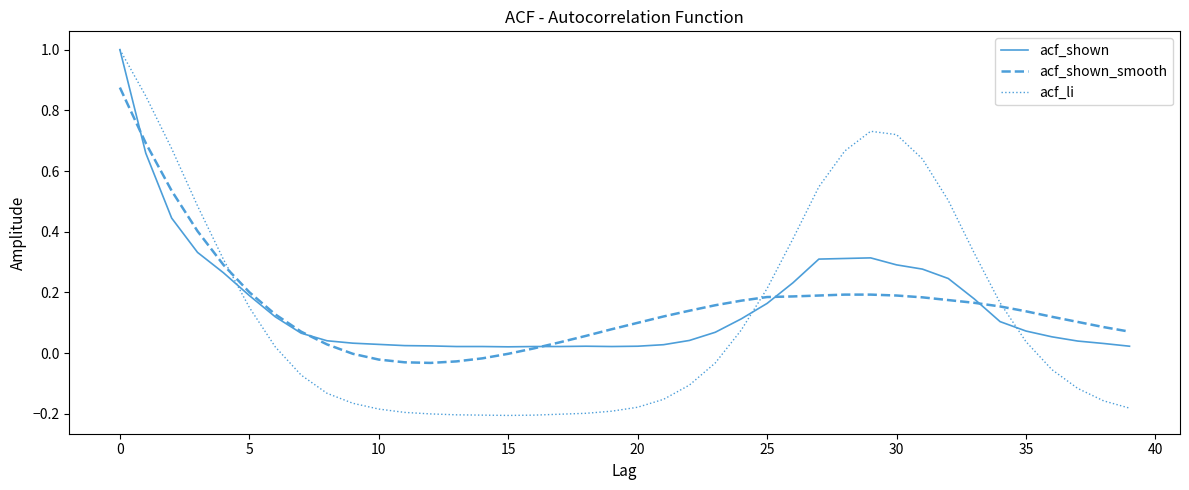

Which series has the largest range (max minus min)?

acf_li